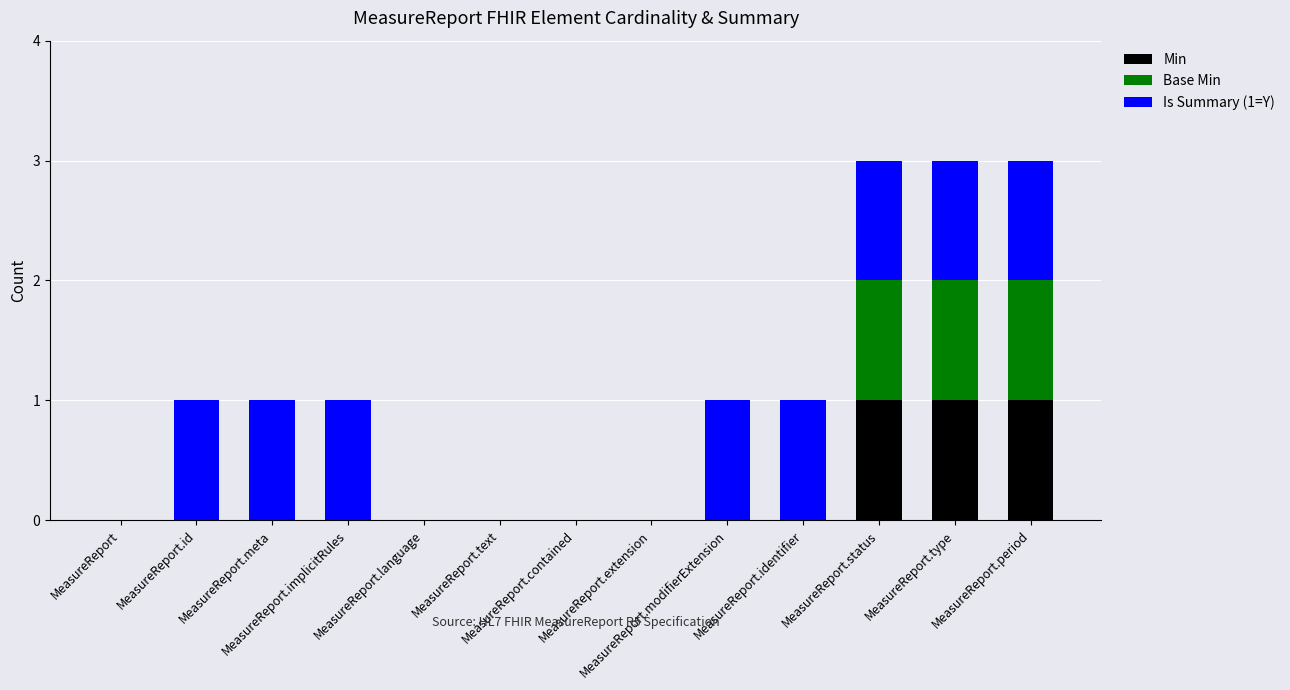

Which series has the largest total across all categories?

Is Summary (1=Y)